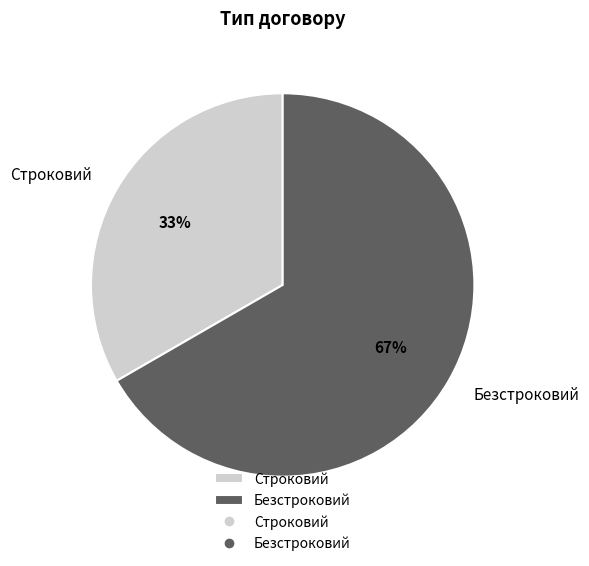

Do Безстроковий and Строковий together represent more than half of the pie?

Yes